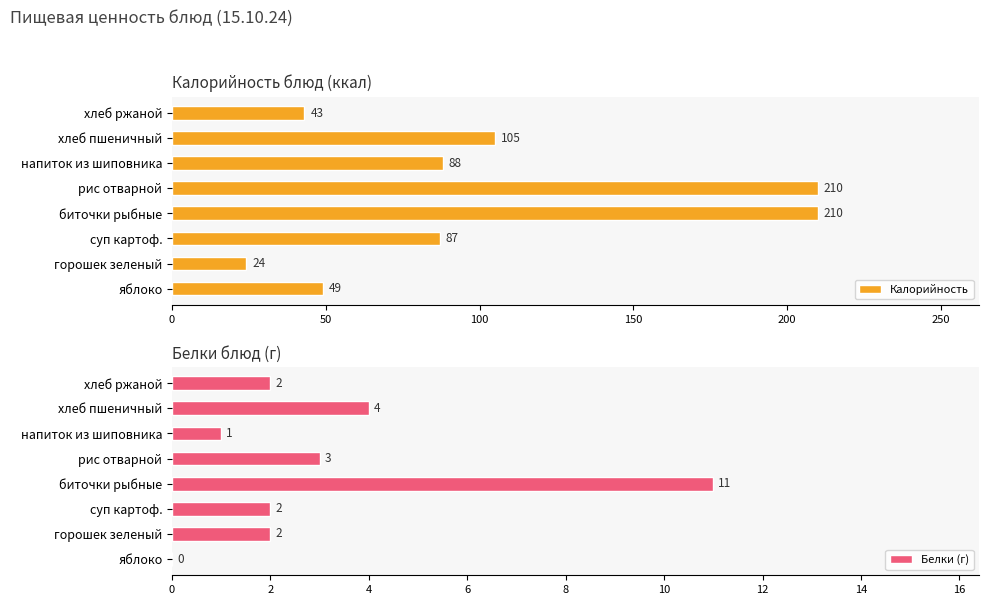

What is the difference between the second highest and second lowest values in the Калорийность series?

167